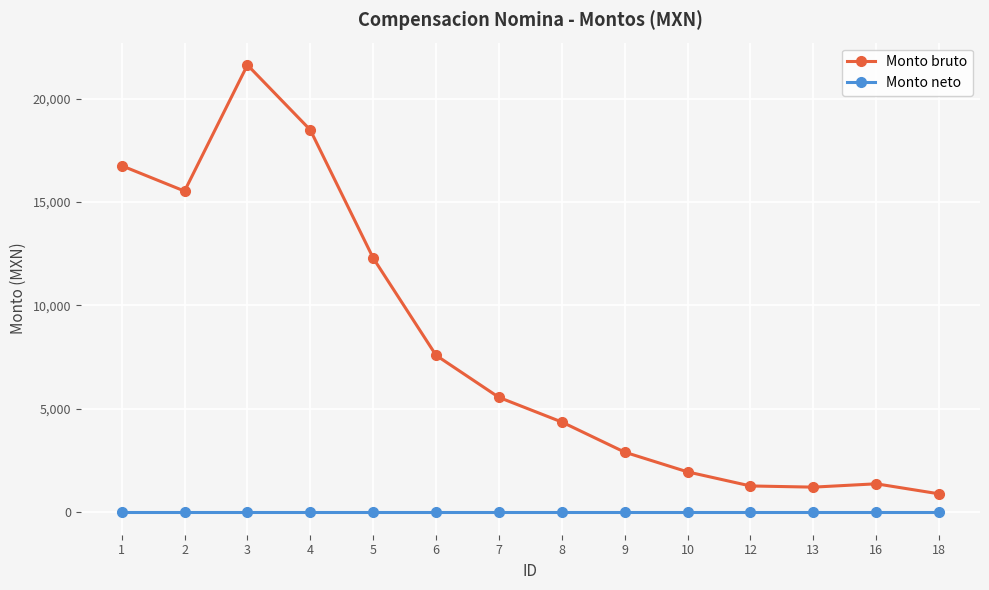

List the series in order of their overall mean, lowest first.

Monto neto, Monto bruto